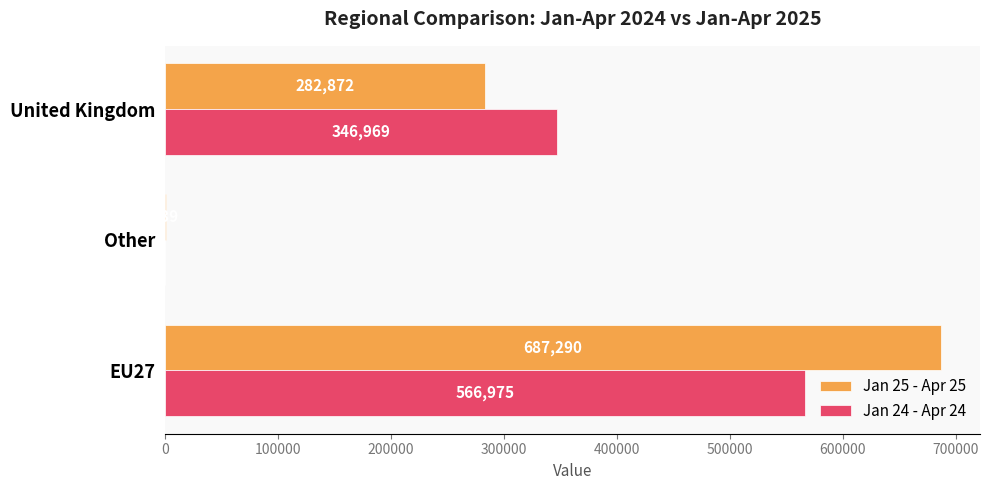

How many data points does each series have?

3